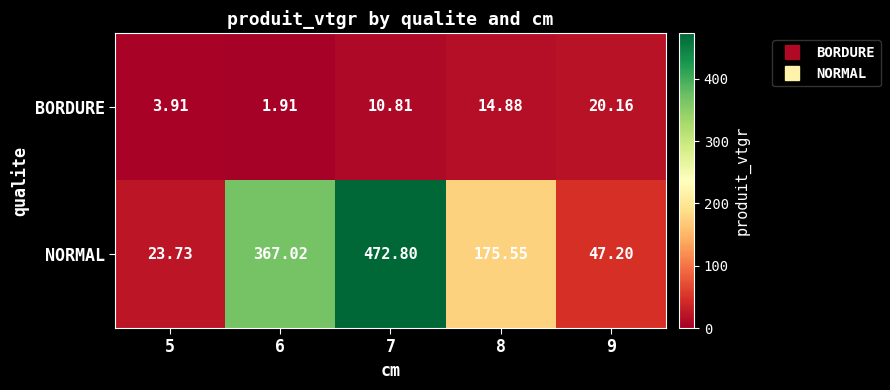

What is the difference between the highest and lowest values at 7?

462.0